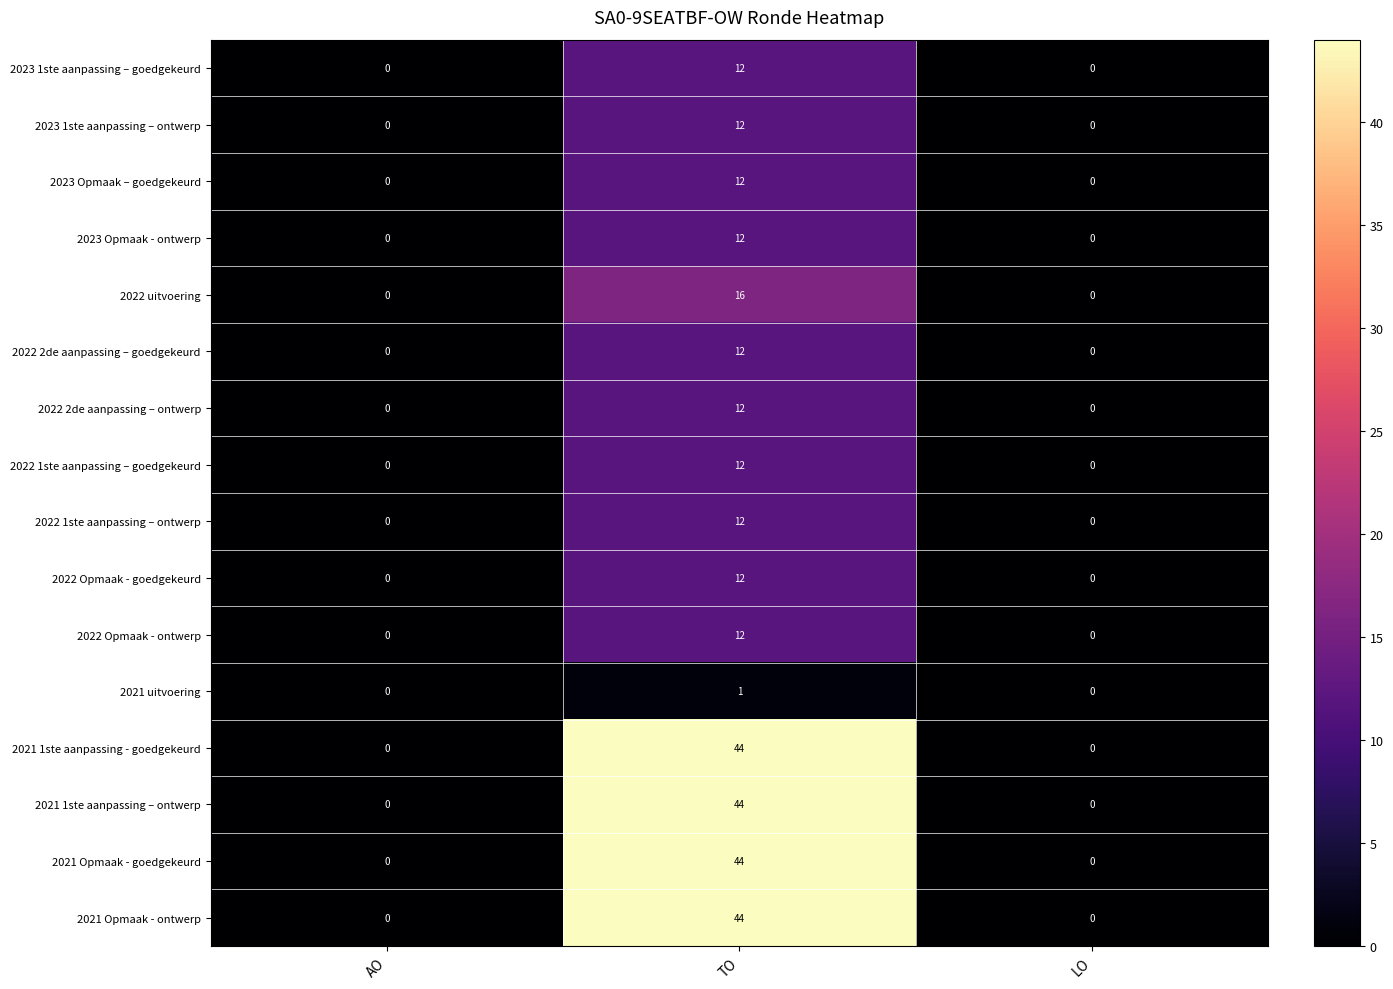

The 2022 1ste aanpassing – goedgekeurd series shows 17 at TO. True or false?

False